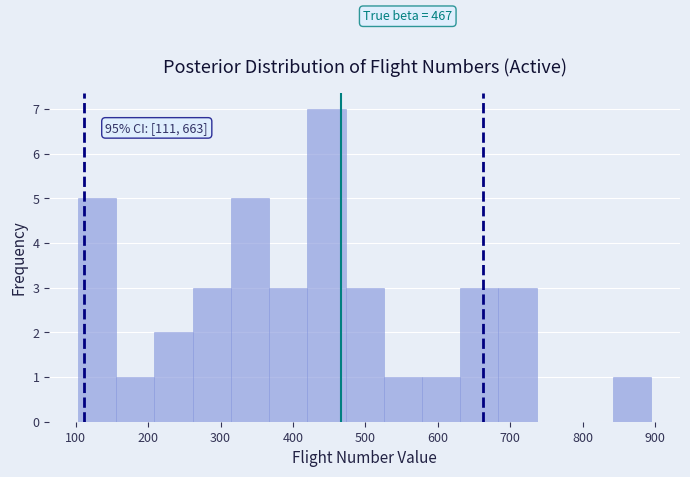

Over which range of the x-axis is the bar tallest?

420 to 470